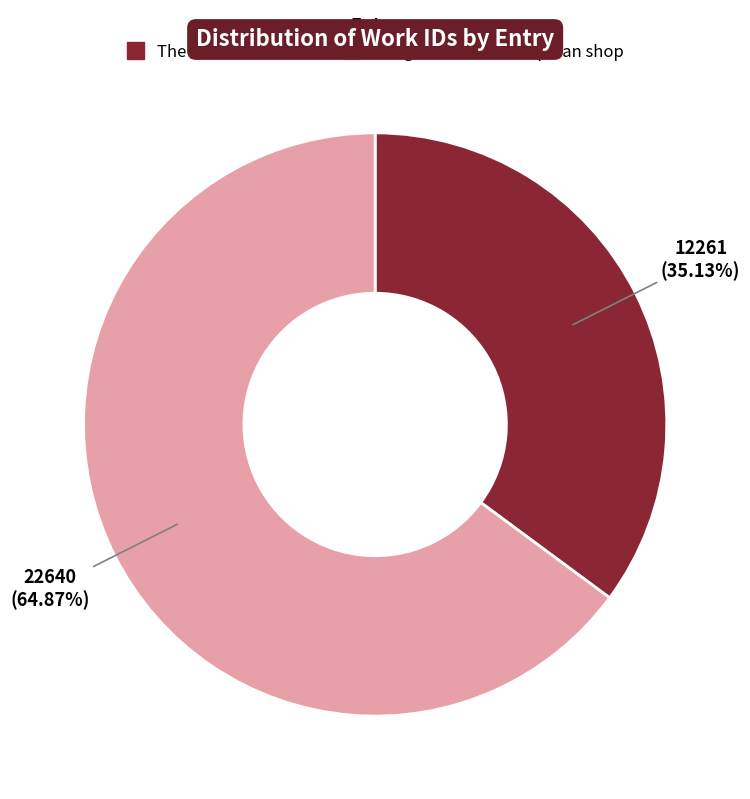

Do The Returned Heart and Imagination is the Paphian shop together represent more than half of the pie?

Yes